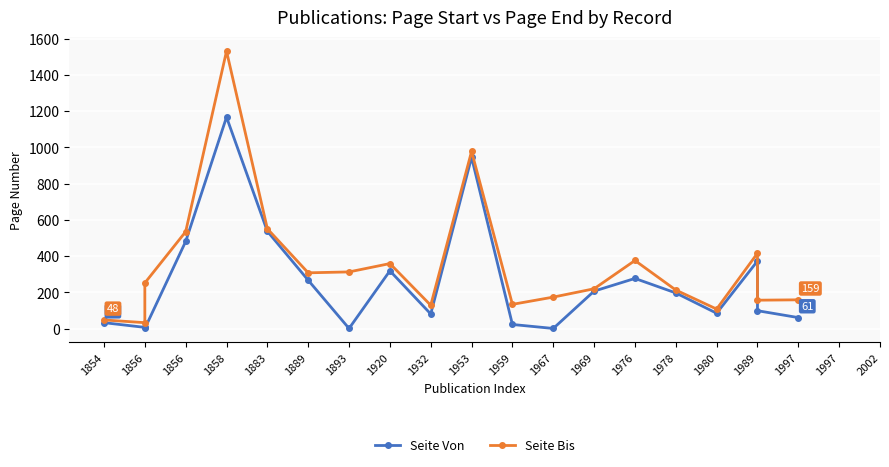

Is the value of Seite Von at 1978 greater than the value of Seite Bis at 1976?

No